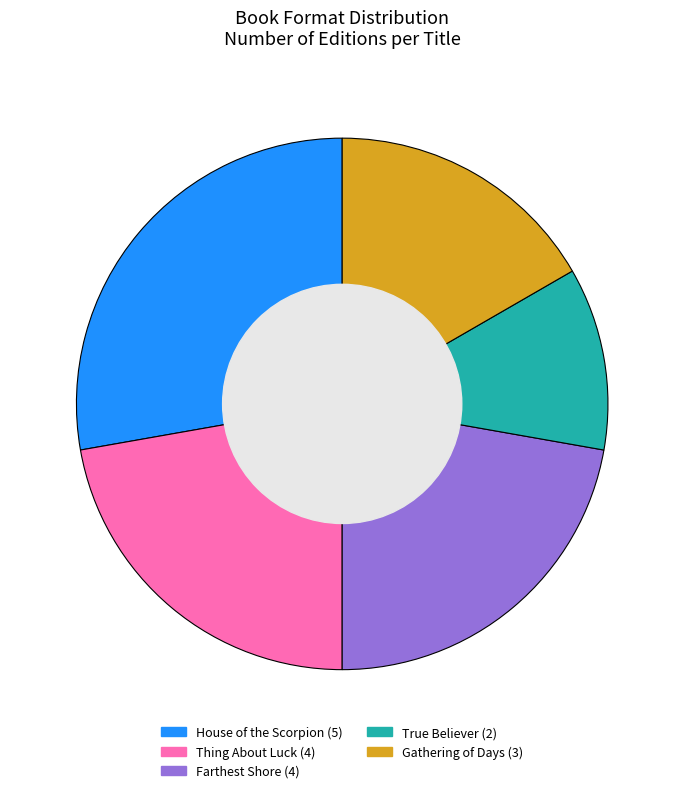

Between House of the Scorpion and Farthest Shore, which is larger?

House of the Scorpion